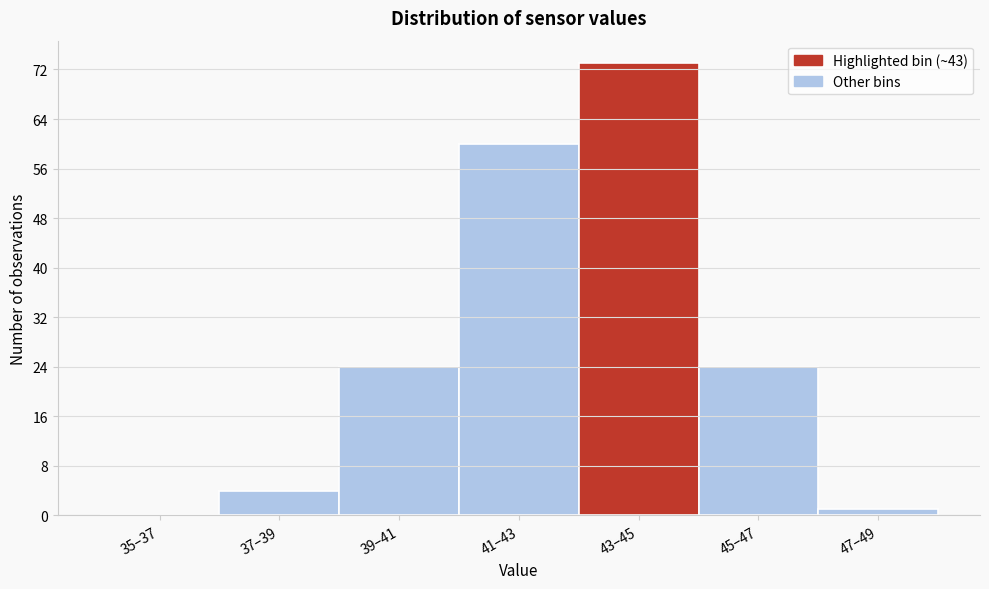

Reading left to right, transcribe all the data shown in this chart.

35–37=0	37–39=4	39–41=24	41–43=60	43–45=73	45–47=24	47–49=1